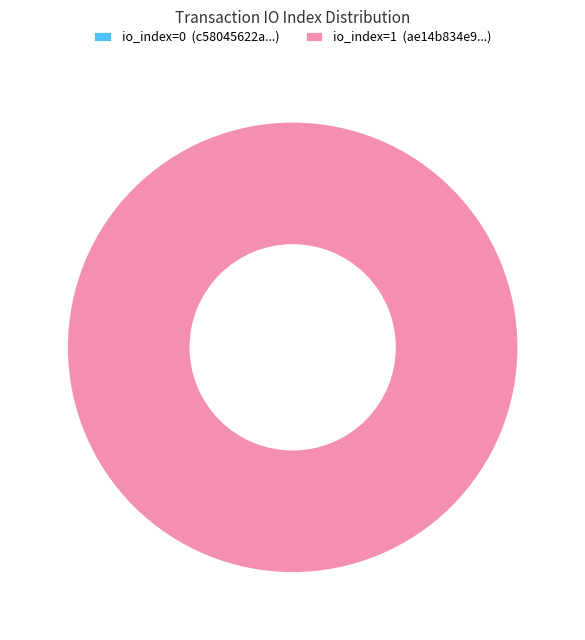

True or false: tx_hash_0 accounts for 0% of the total.

True